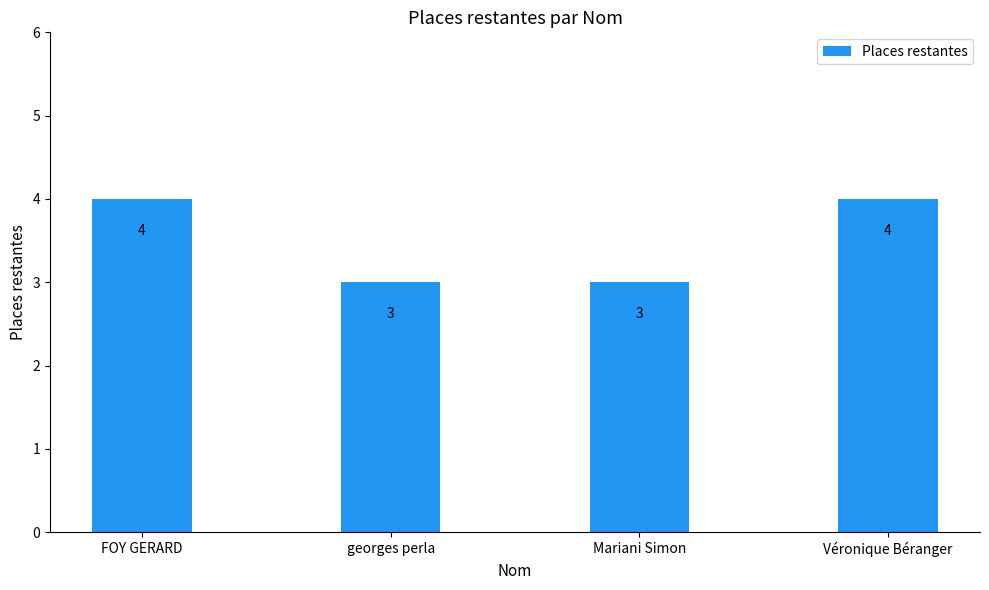

Count the values in the range 3 to 4.

4